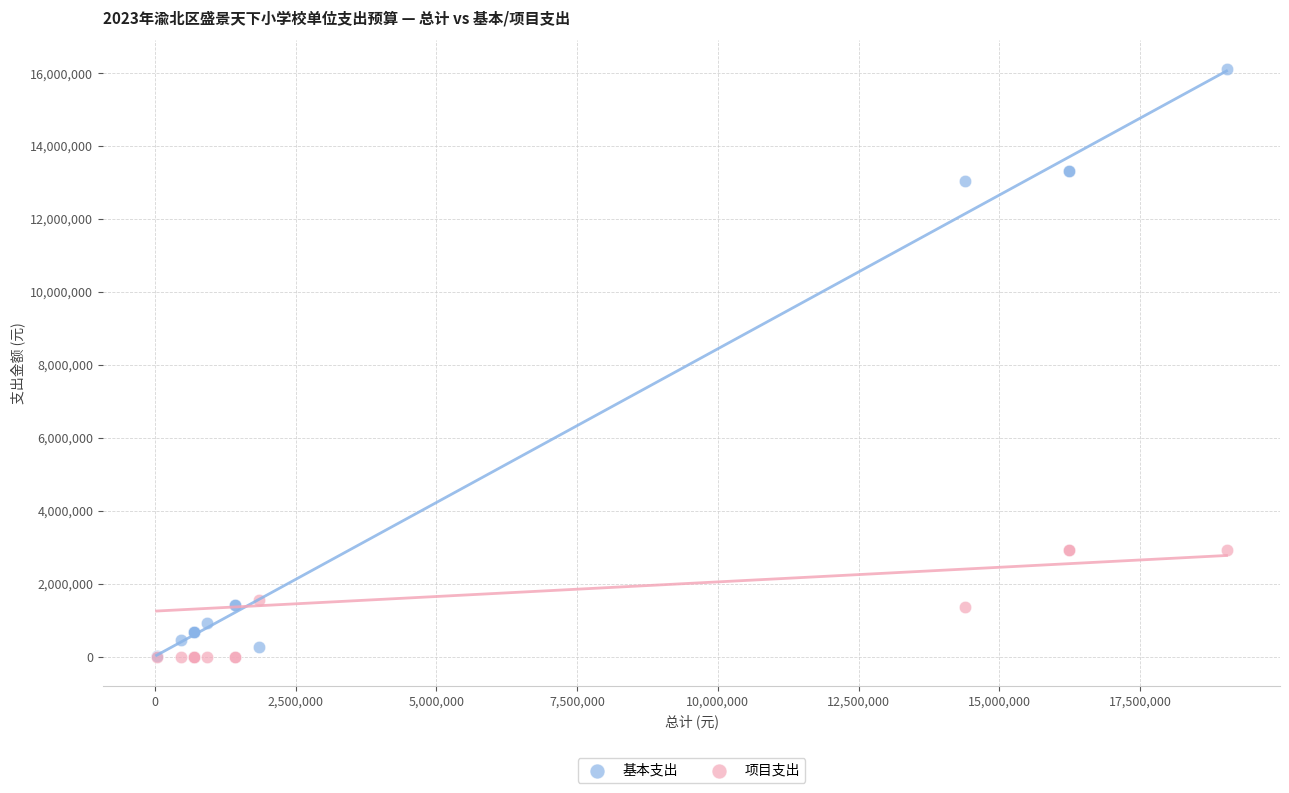

In the 基本支出 series, what Y value is closest to 8070453?

13034343.1